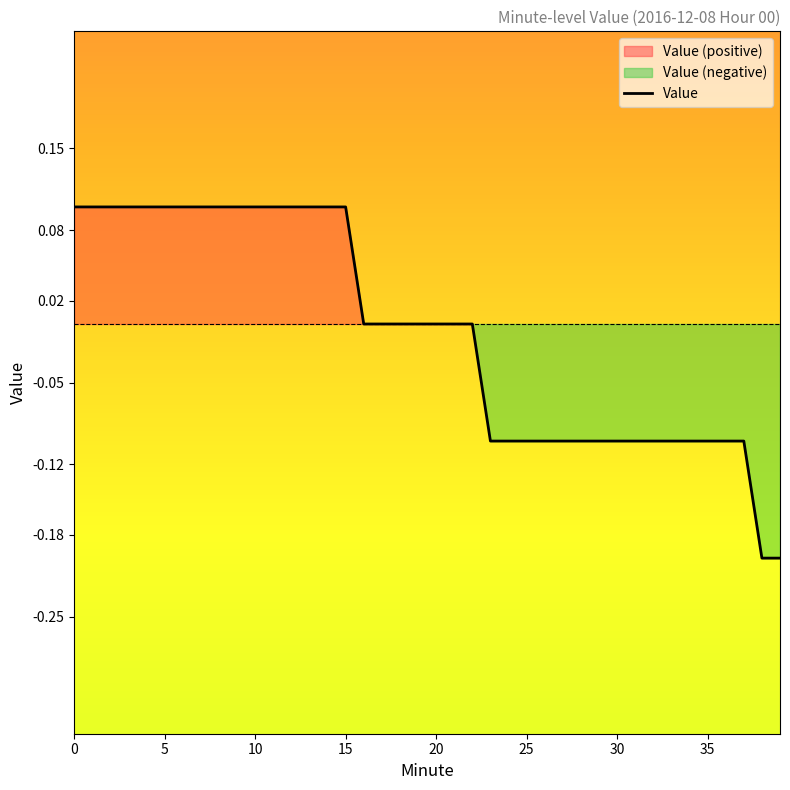

Count the number of values greater than 0.

16